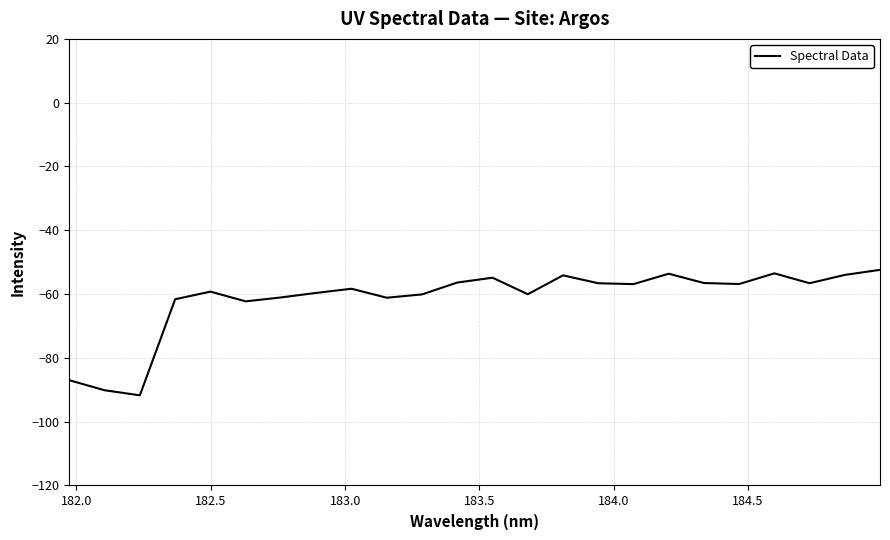

Does the chart display data point markers on the line(s)?

No